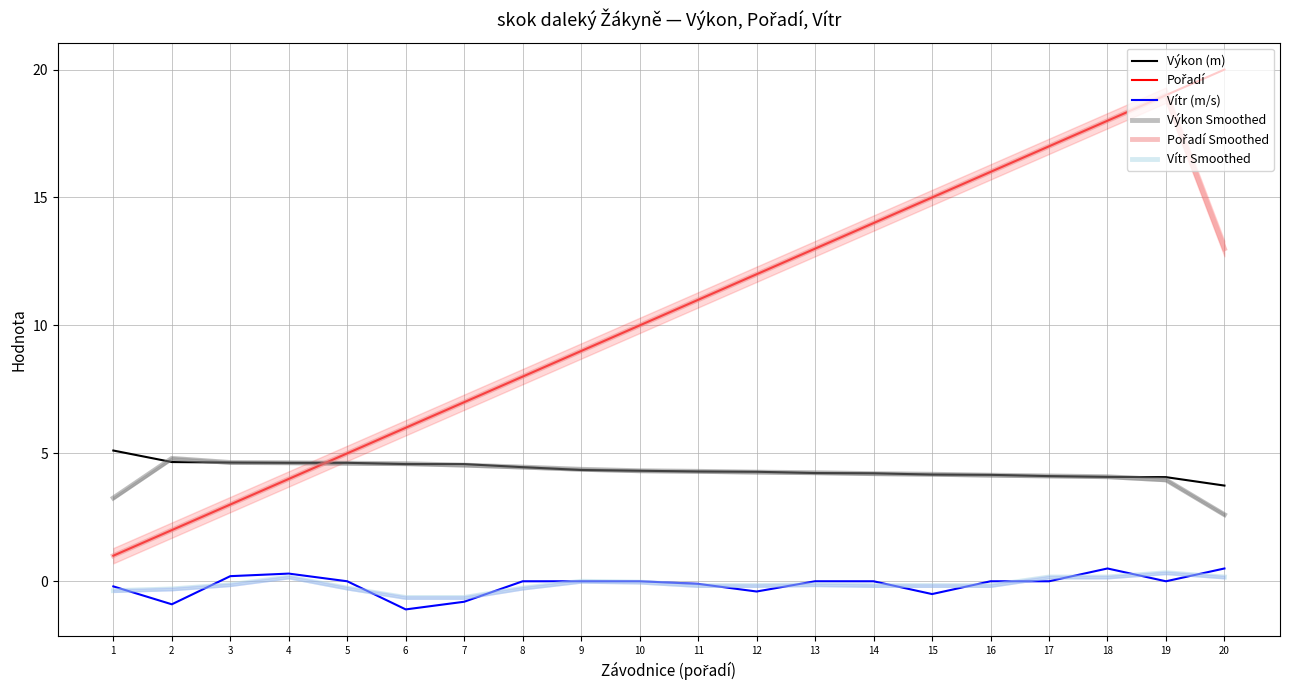

Count the number of categories in the chart.

20